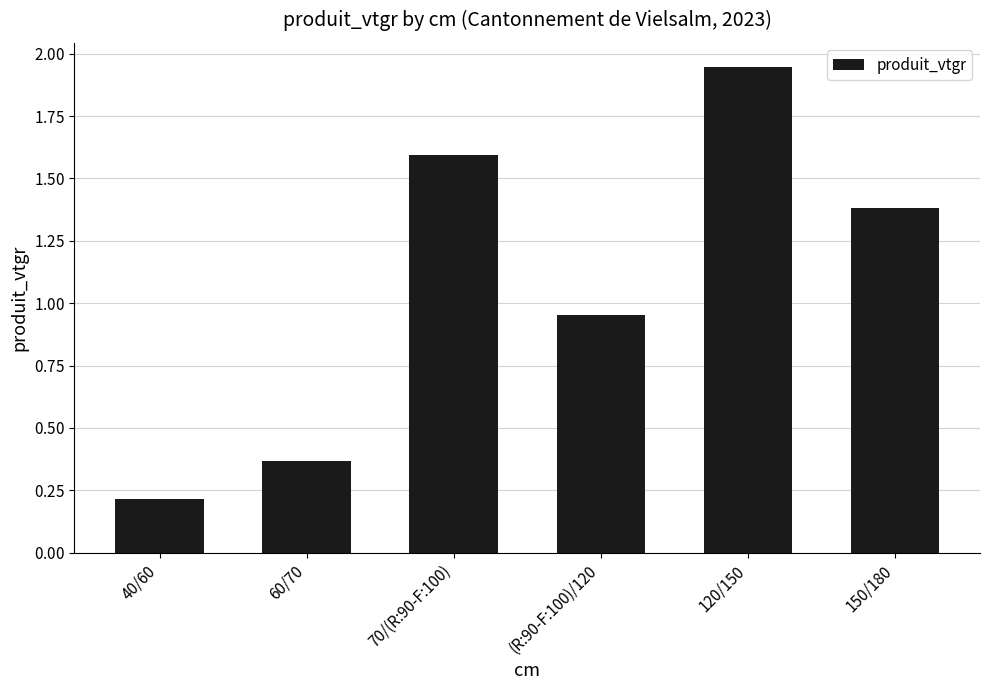

What is the difference between the maximum and minimum values?

1.7